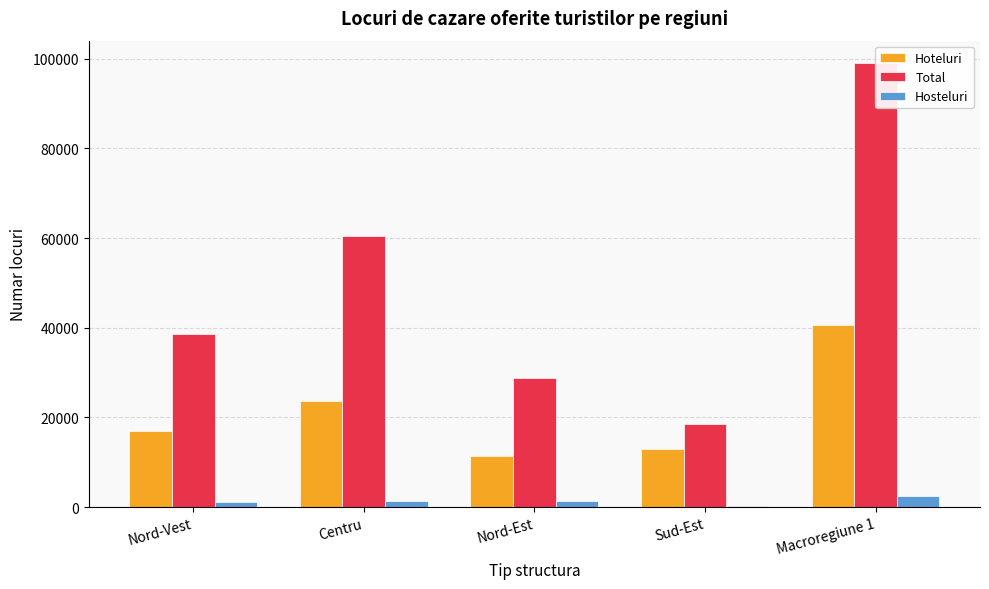

Where is Total nearest to the value 58813?

Centru